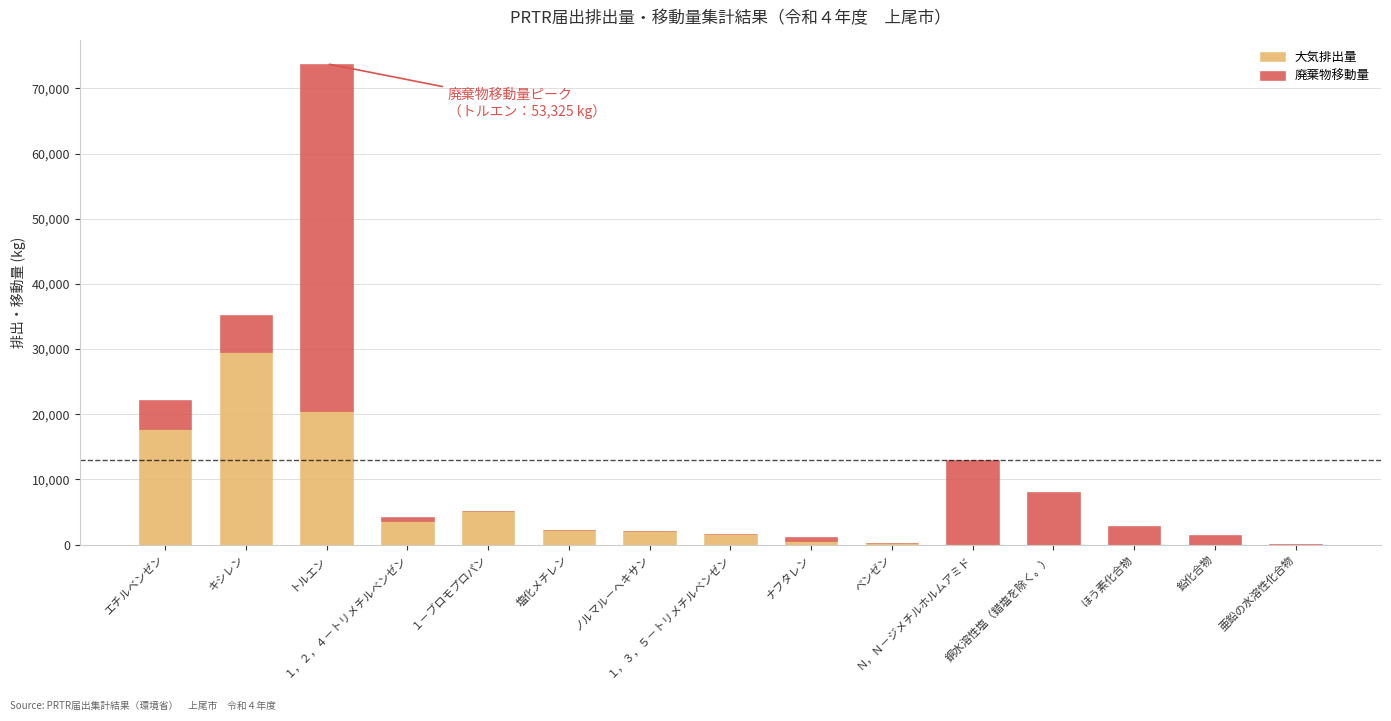

Which series has the widest spread of values?

廃棄物移動量